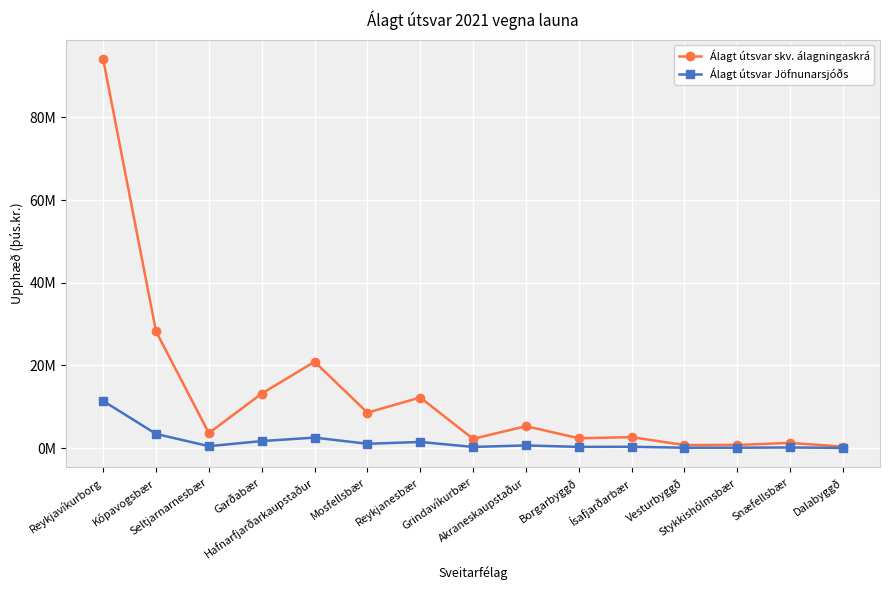

What are all the series names shown in the legend?

Álagt útsvar skv. álagningaskrá, Álagt útsvar Jöfnunarsjóðs